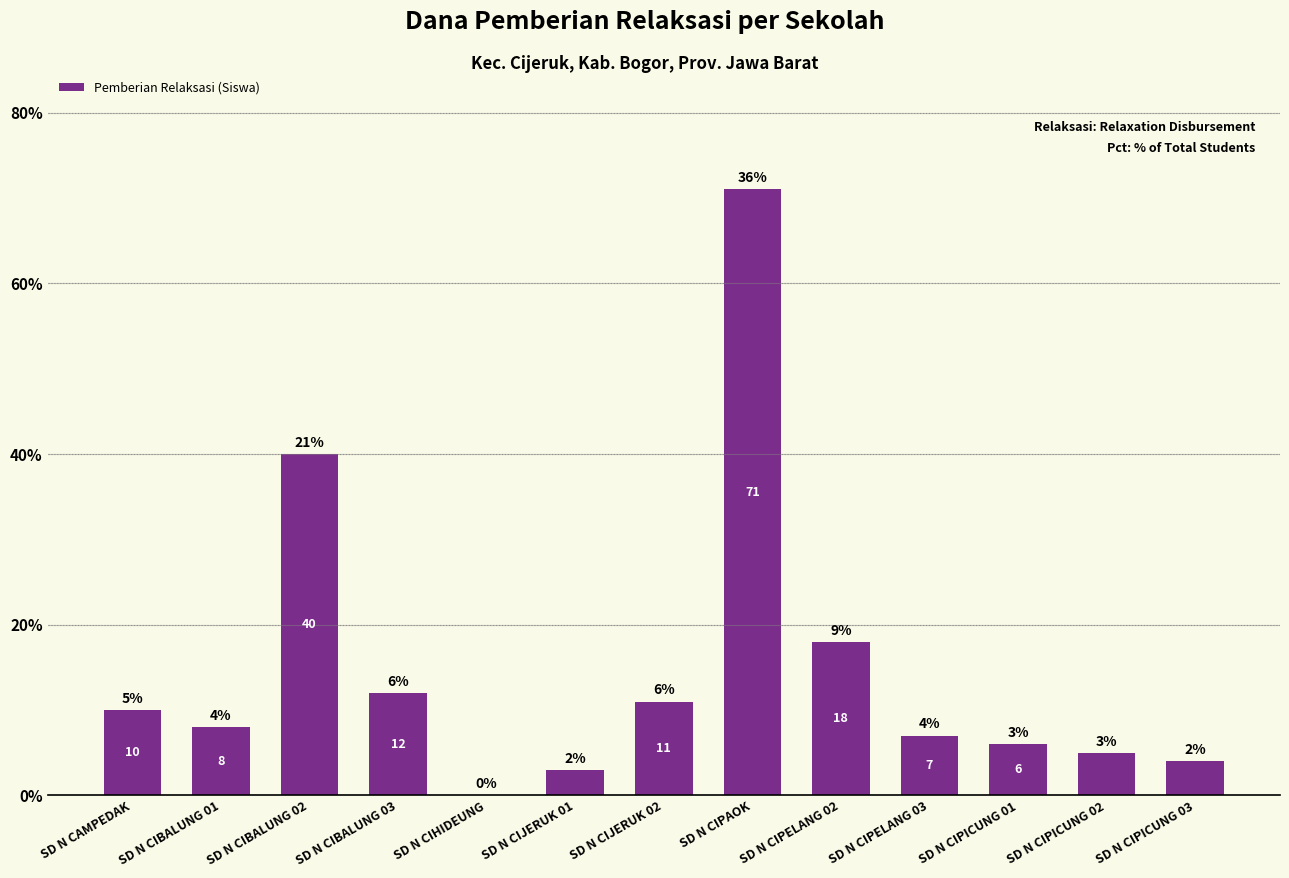

At which label does the data first exceed 8?

SD N CAMPEDAK